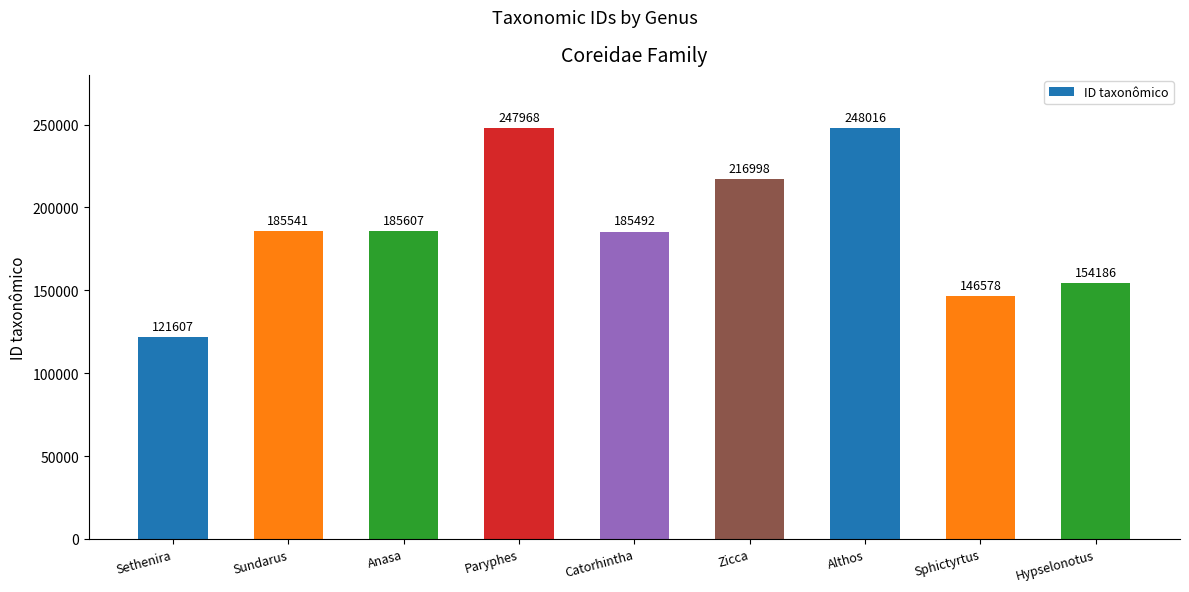

Read the value at Zicca.

216998